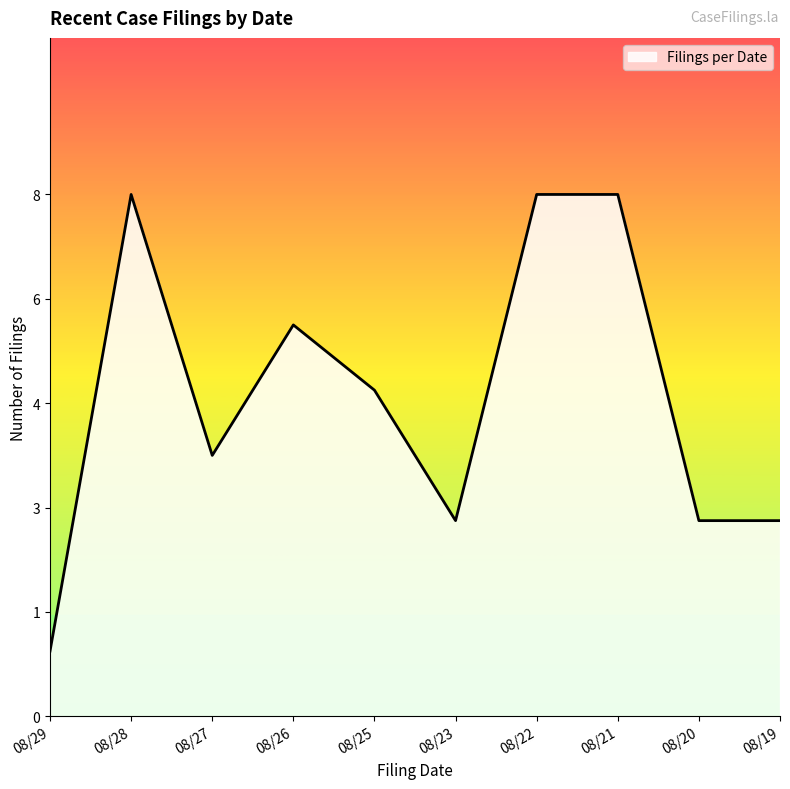

Count the values in the range 3 to 8.

9